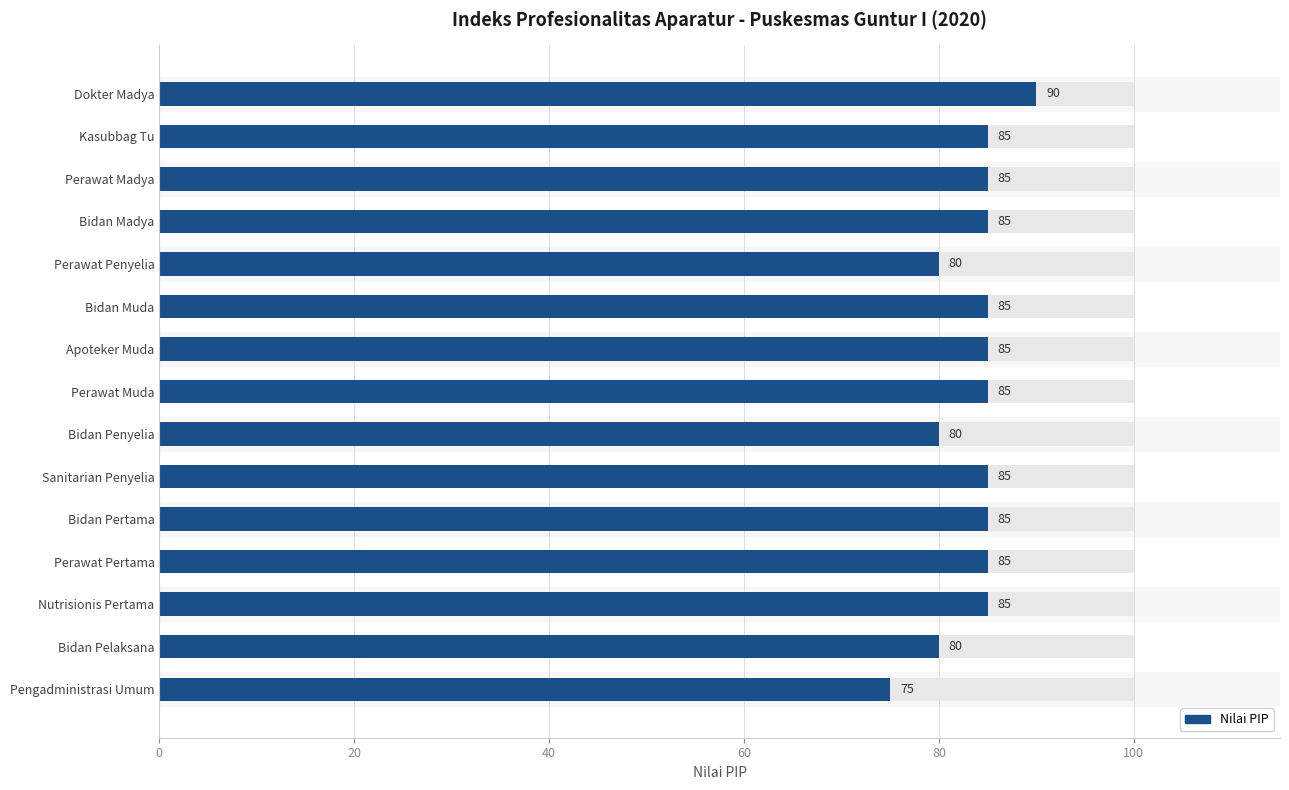

What is the value of the 8th bar from the left?

85